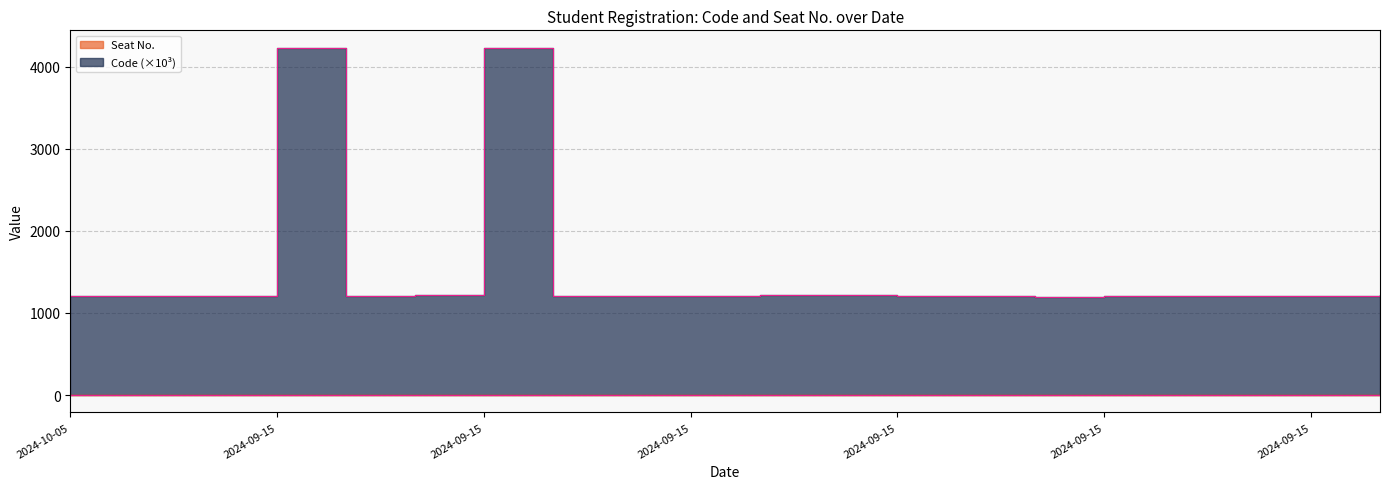

Count the number of categories in the chart.

20